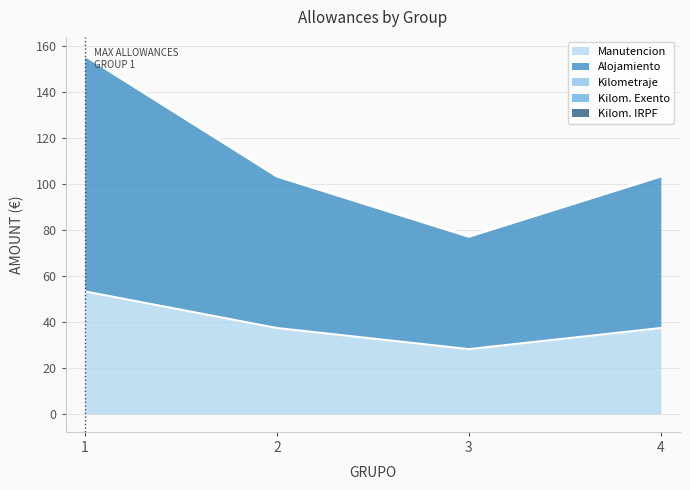

Reading left to right, list all the values displayed in this chart.

Manutencion: 1=53.3	2=37.4	3=28.2	4=37.4
Alojamiento: 1=102.6	2=66.0	3=48.9	4=66.0
Kilometraje: 1=0.2	2=0.2	3=0.2	4=0.2
Kilom. Exento: 1=0.2	2=0.2	3=0.2	4=0.2
Kilom. IRPF: 1=0.0	2=0.0	3=0.0	4=0.0